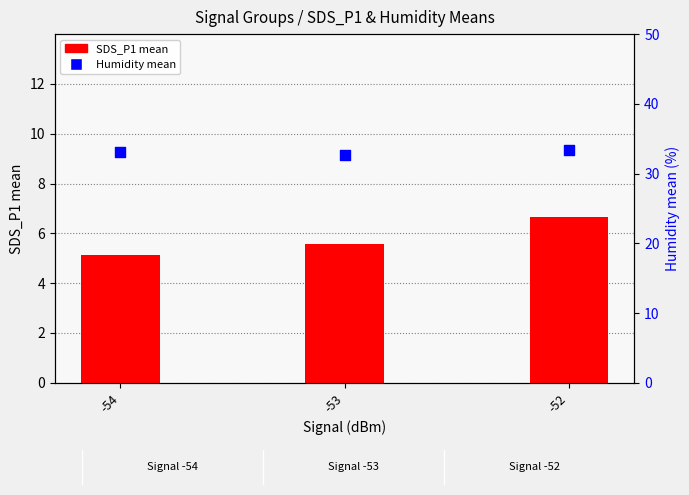

Which series has the largest total across all categories?

Humidity mean